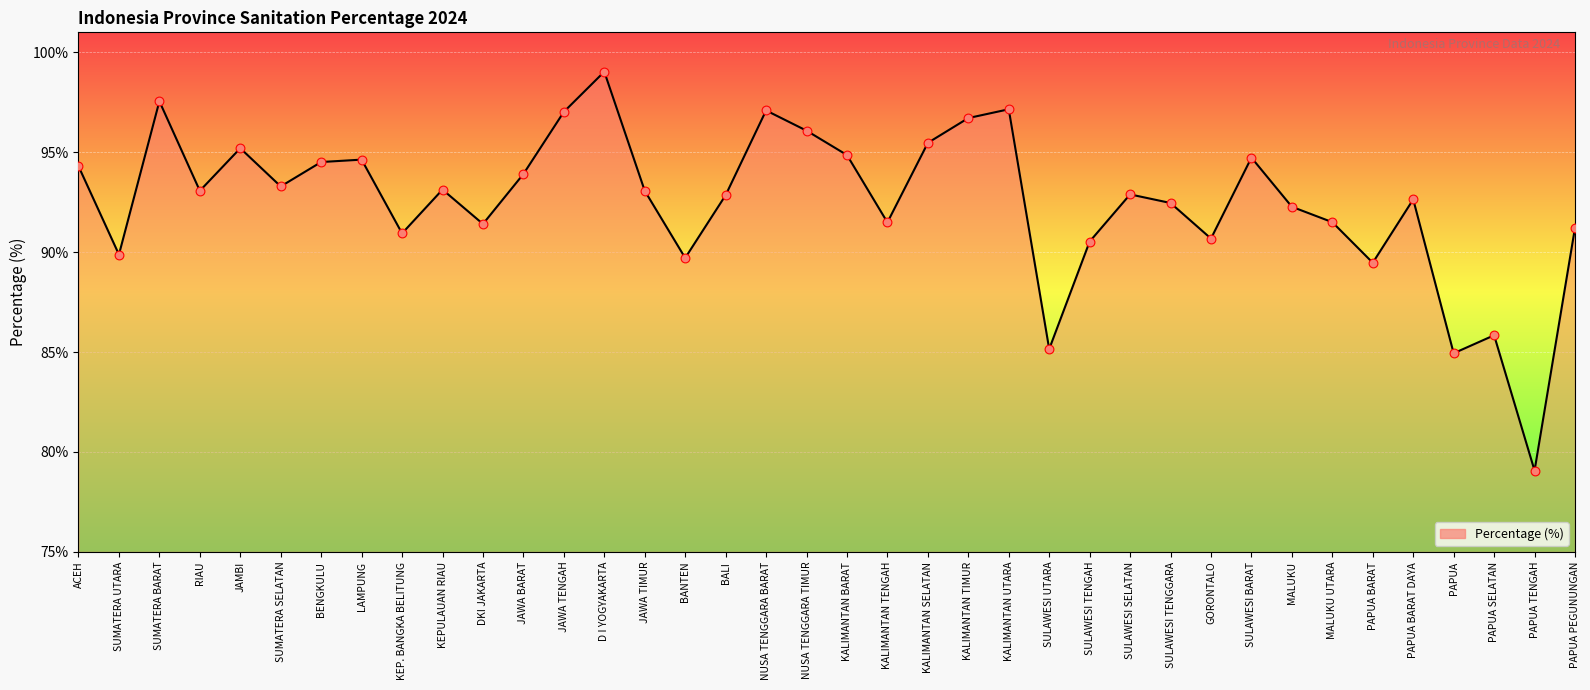

Which has a higher value, KALIMANTAN TENGAH or KALIMANTAN SELATAN?

KALIMANTAN SELATAN